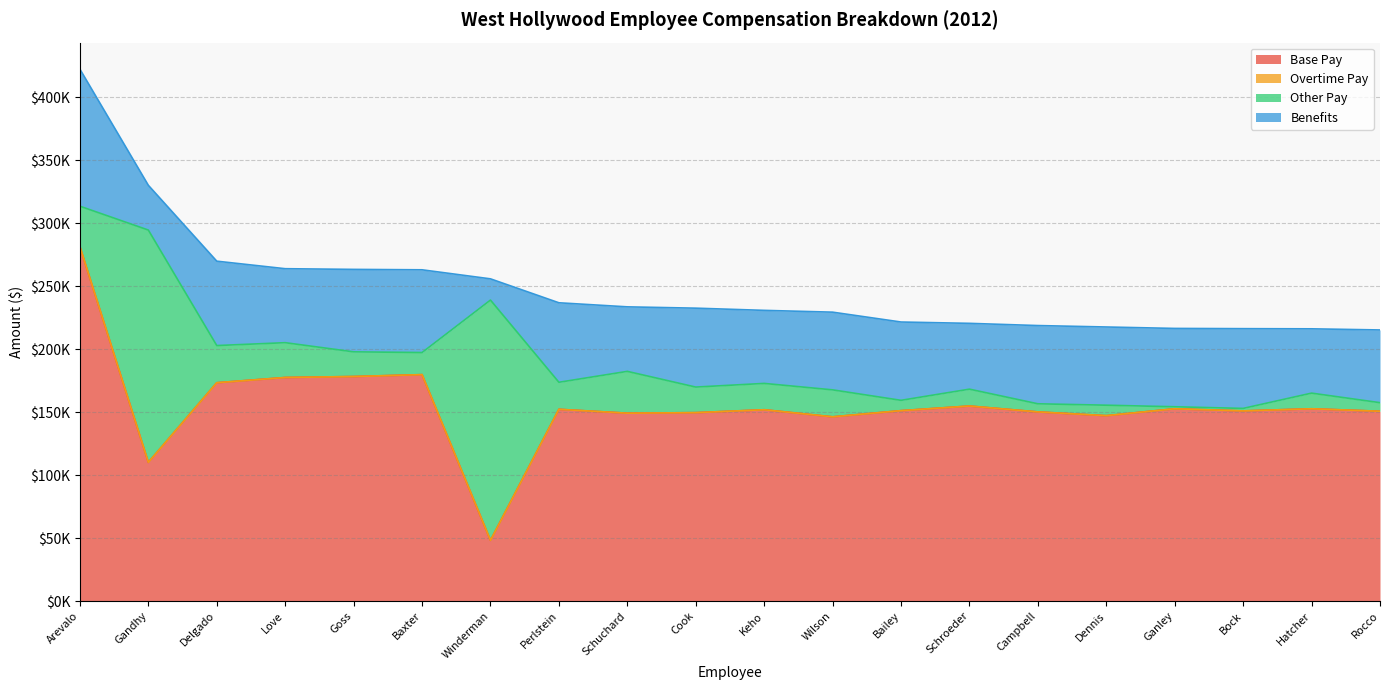

In Other Pay, how many points are lower than both neighbors (excluding endpoints)?

6